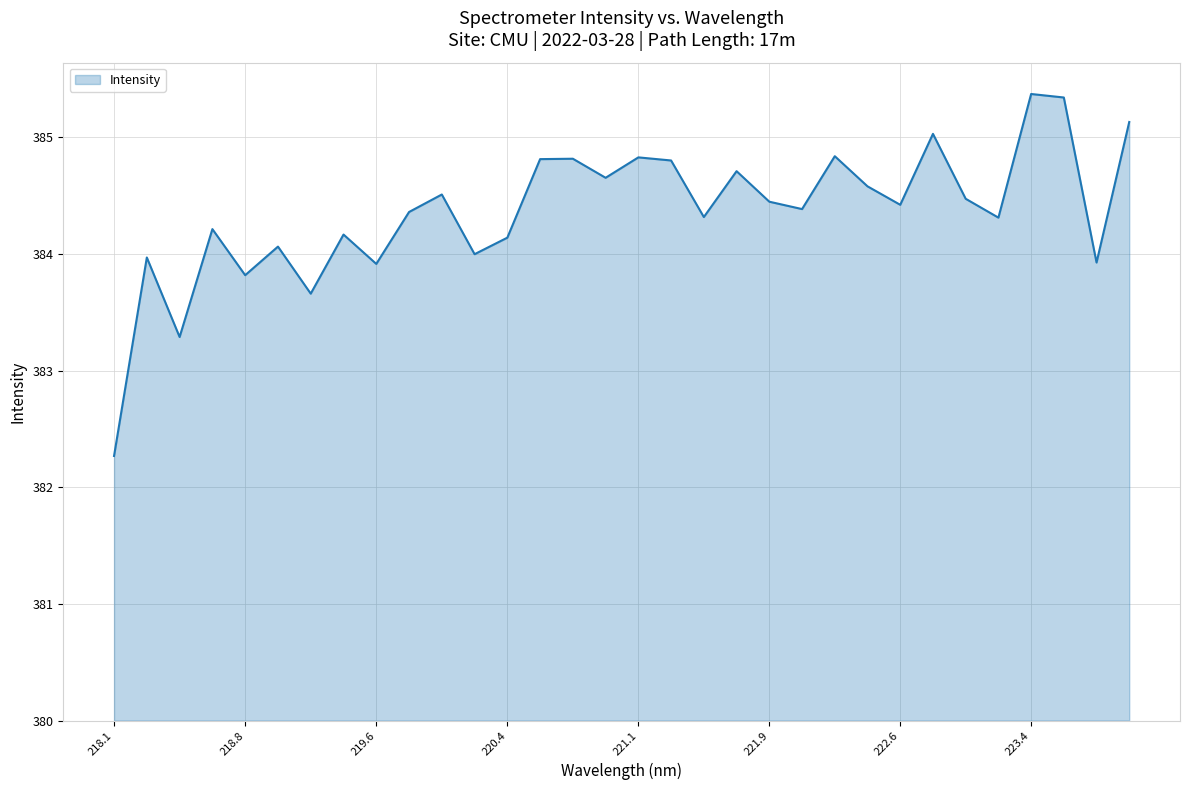

How many lines are shown in the chart?

1